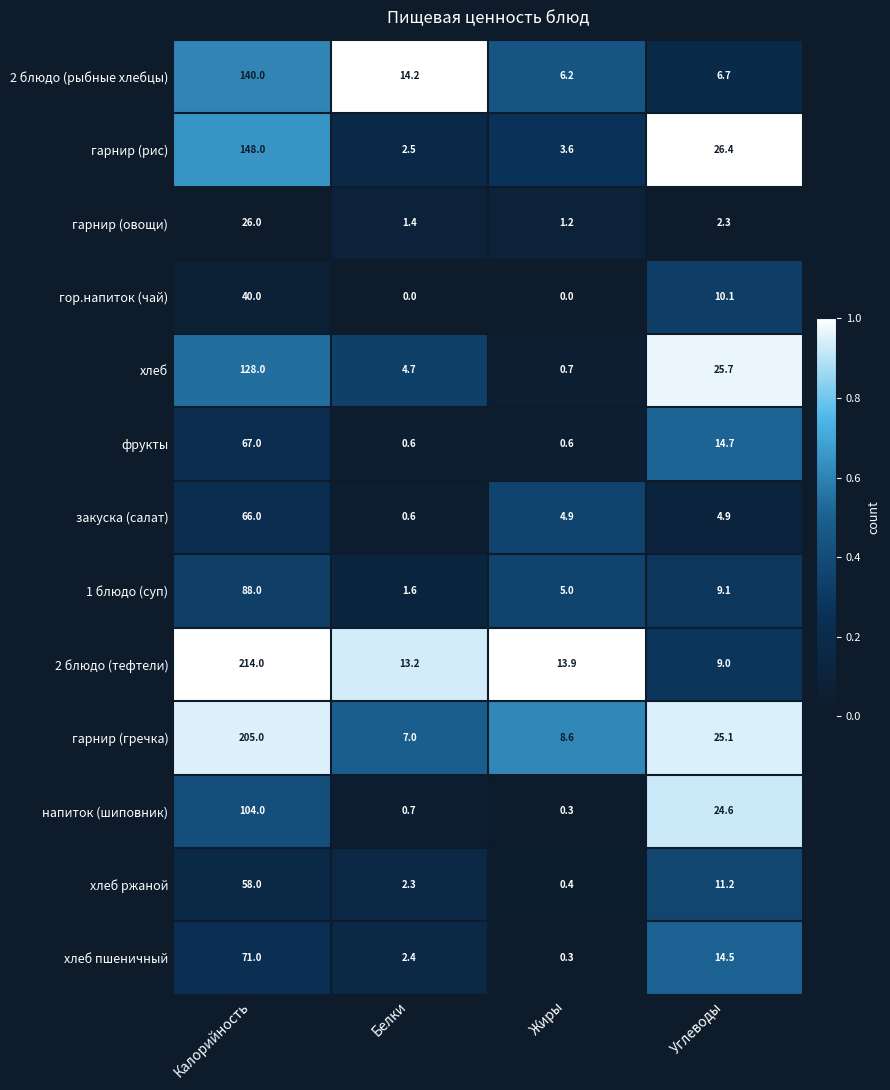

Rank the series by their maximum value, from highest to lowest.

2 блюдо (тефтели), гарнир (гречка), гарнир (рис), 2 блюдо (рыбные хлебцы), хлеб, напиток (шиповник), 1 блюдо (суп), хлеб пшеничный, фрукты, закуска (салат), хлеб ржаной, гор.напиток (чай), гарнир (овощи)